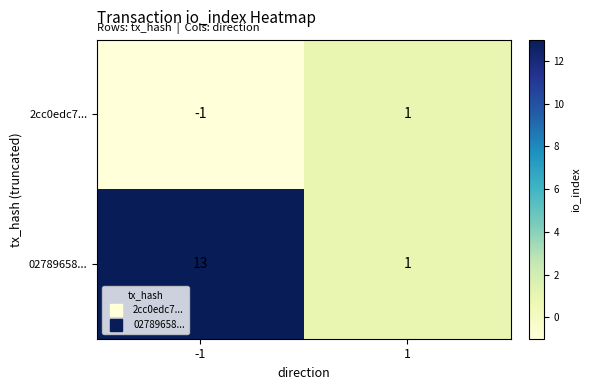

Which series has the largest total across all categories?

02789658...